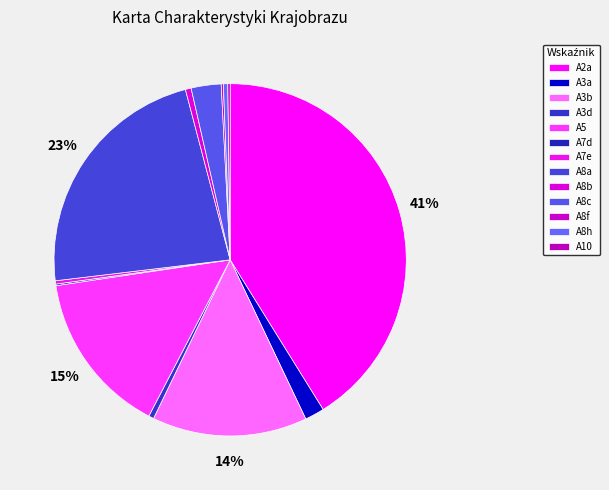

Approximately how many times larger is the value at A7e compared to A3a?

0.2